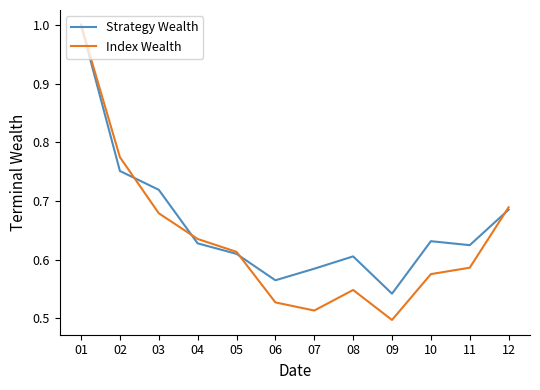

True or false: Strategy Wealth has more than 2 points higher than both neighbors.

False